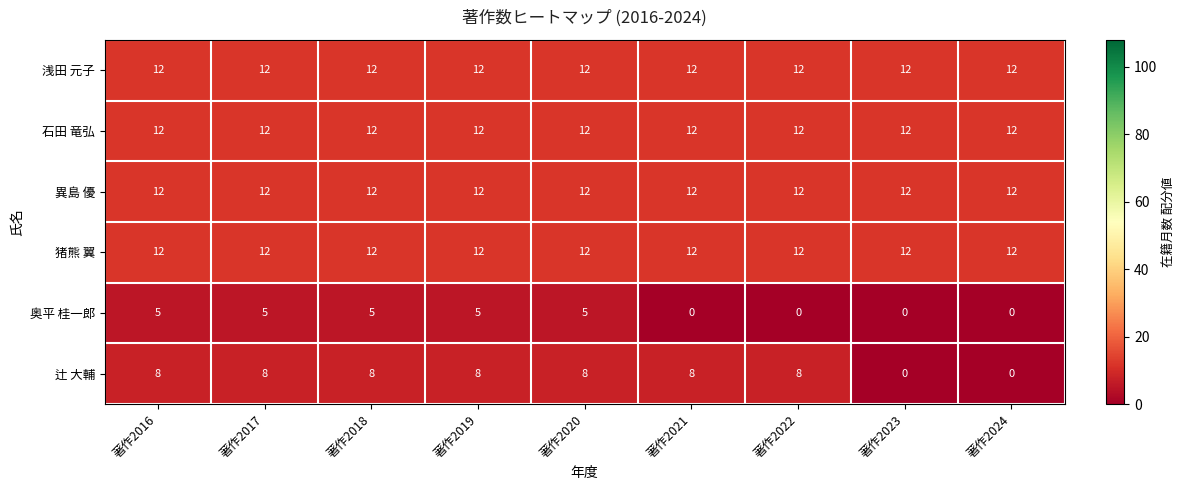

The value of 異島 優 at 著作2018 is 20. True or false?

False